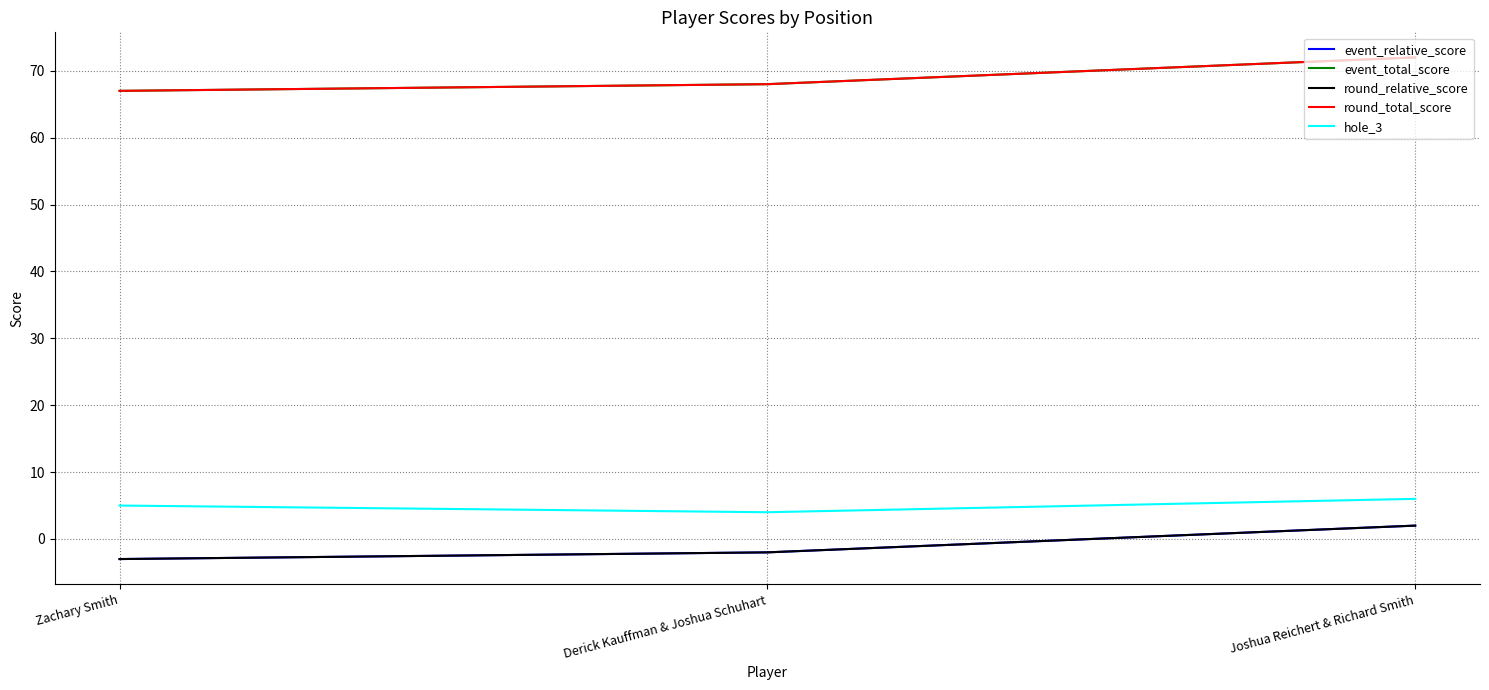

Does the chart have visible grid lines?

Yes